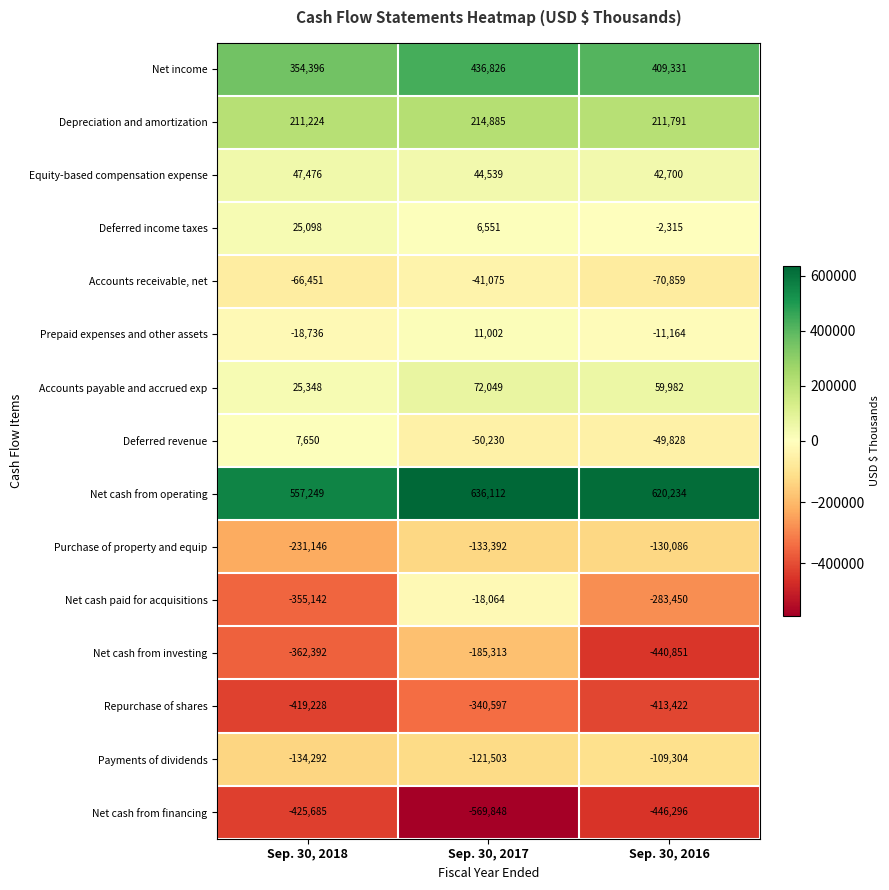

What is the difference between the Net cash from investing values at Sep. 30, 2016 and Sep. 30, 2018?

78459